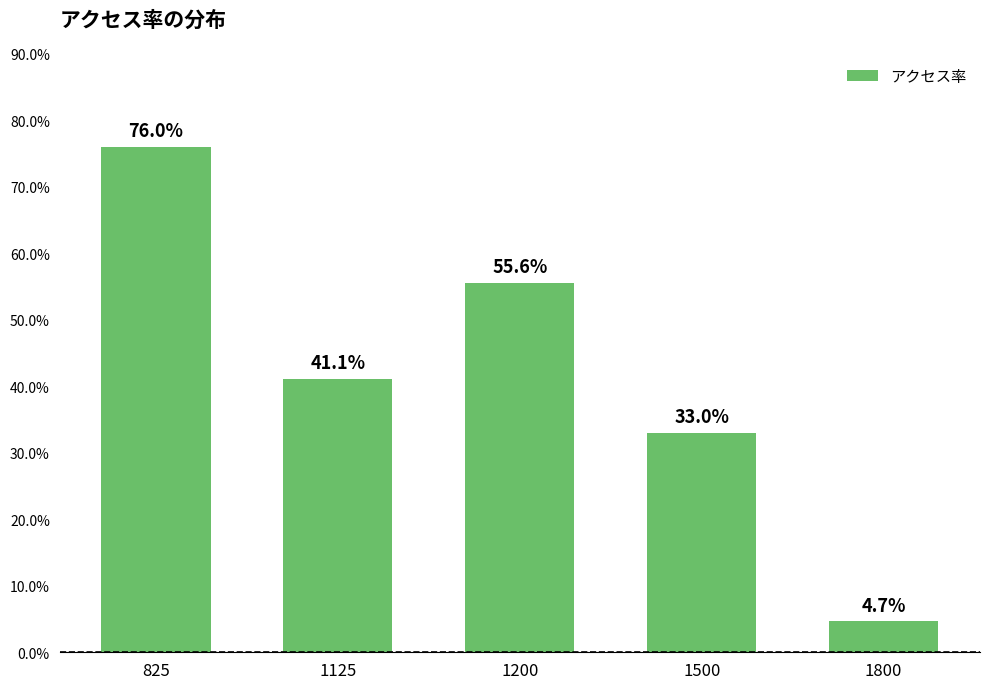

What is the value of the 3rd bar from the left?

0.6